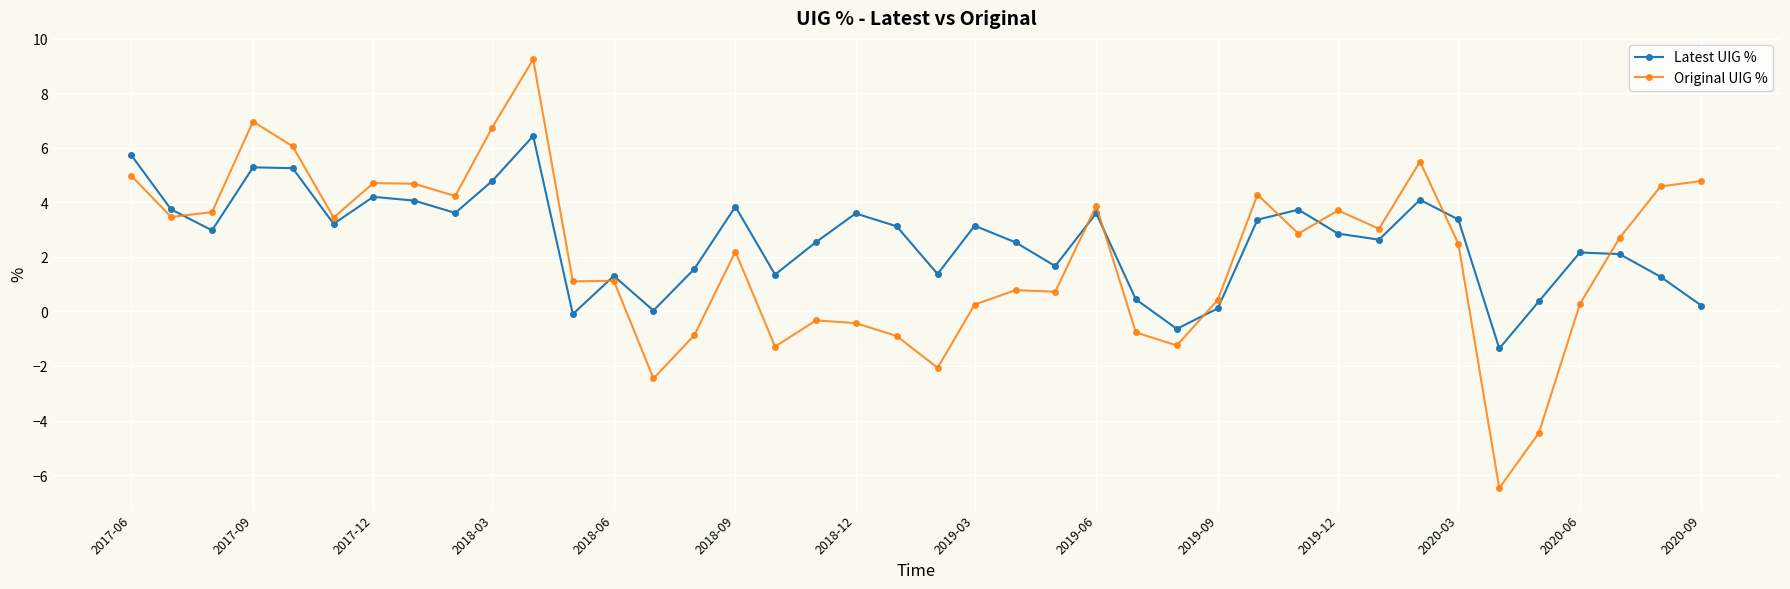

True or false: Latest UIG % and Original UIG % intersect in this chart.

True